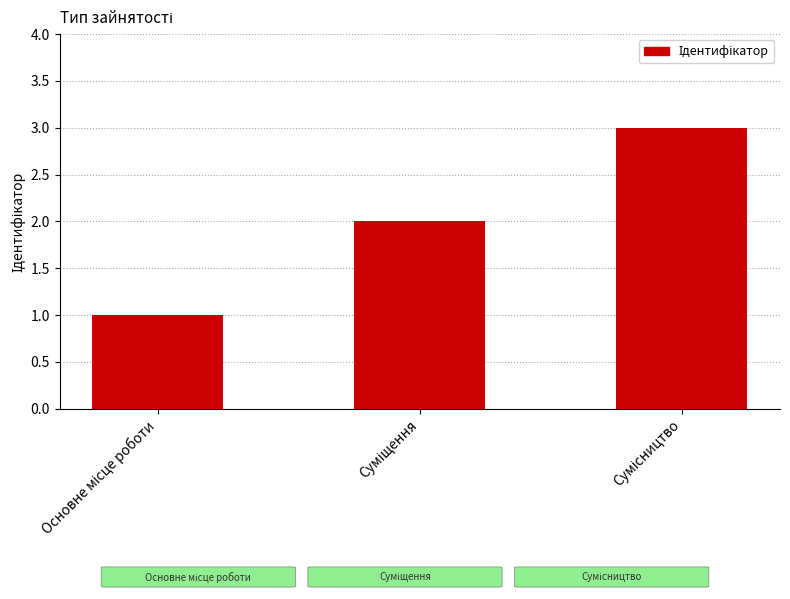

What is the sum of all values?

6